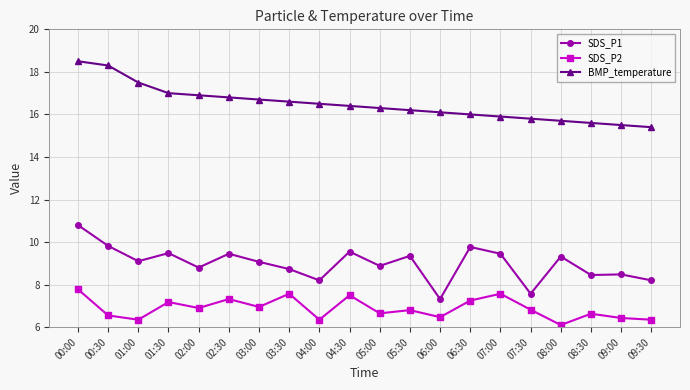

What is the sum of the BMP_temperature values at 03:30 and 00:00?

35.1